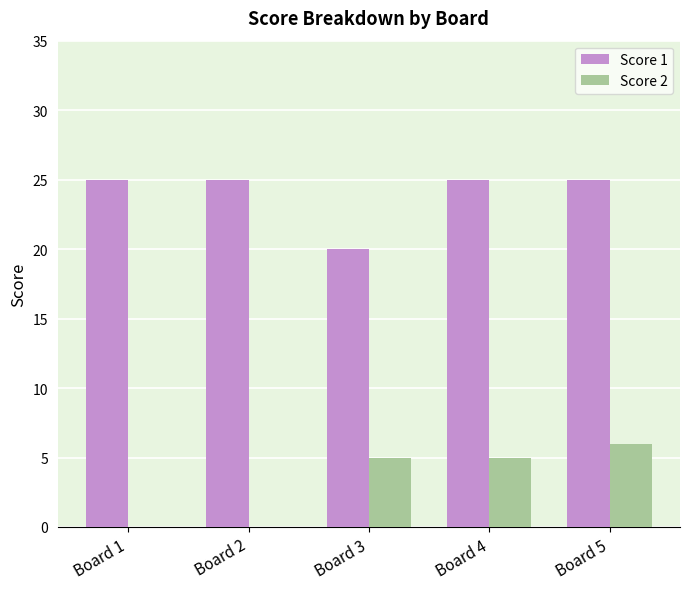

What is the difference between the Score 1 values at Board 3 and Board 2?

5